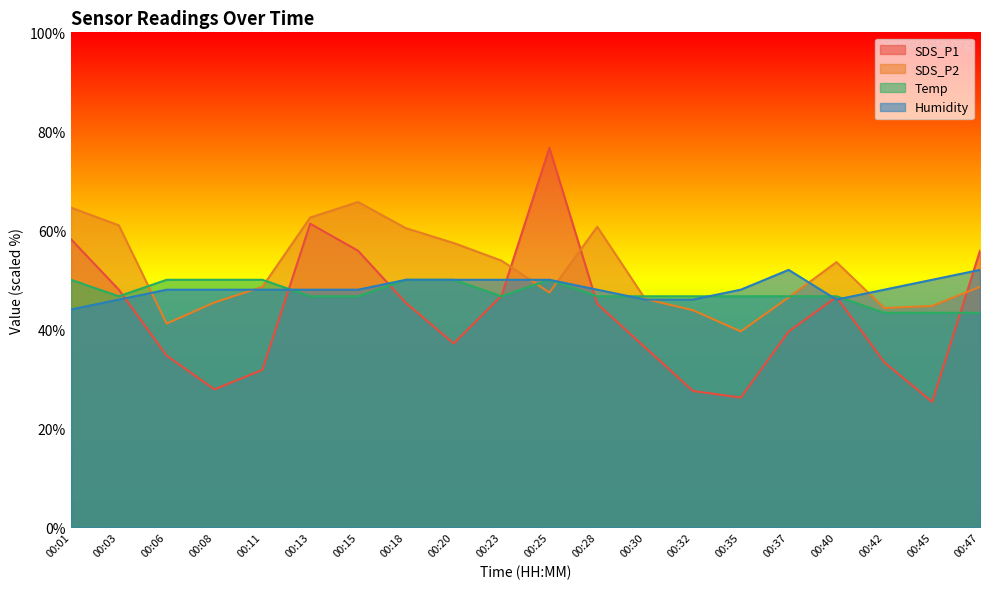

What is the average value of the SDS_P2 series?

51.8